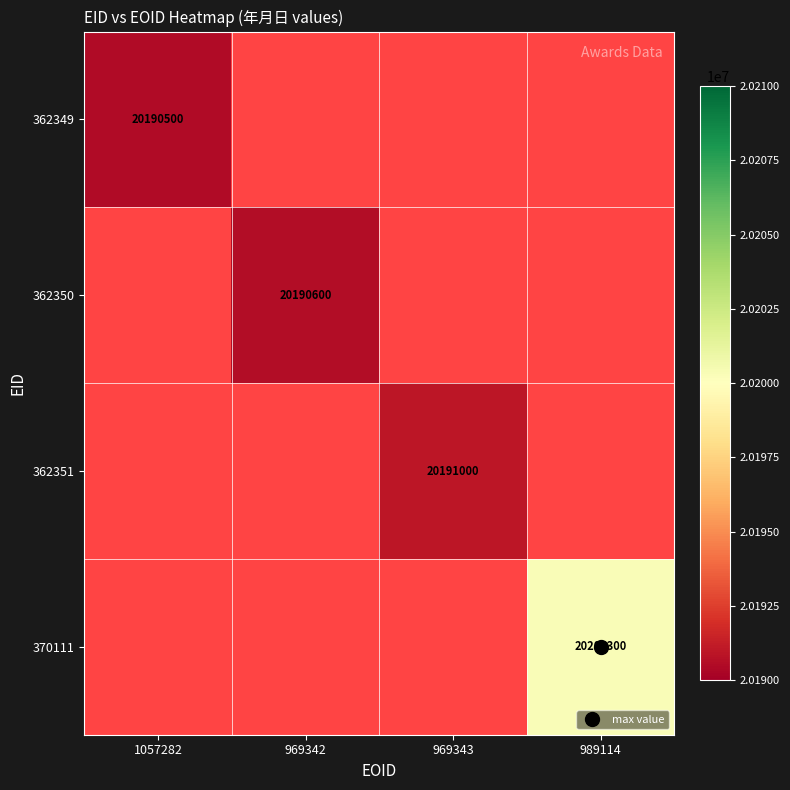

Rank the series by their average value, from lowest to highest.

362349, 362350, 362351, 370111